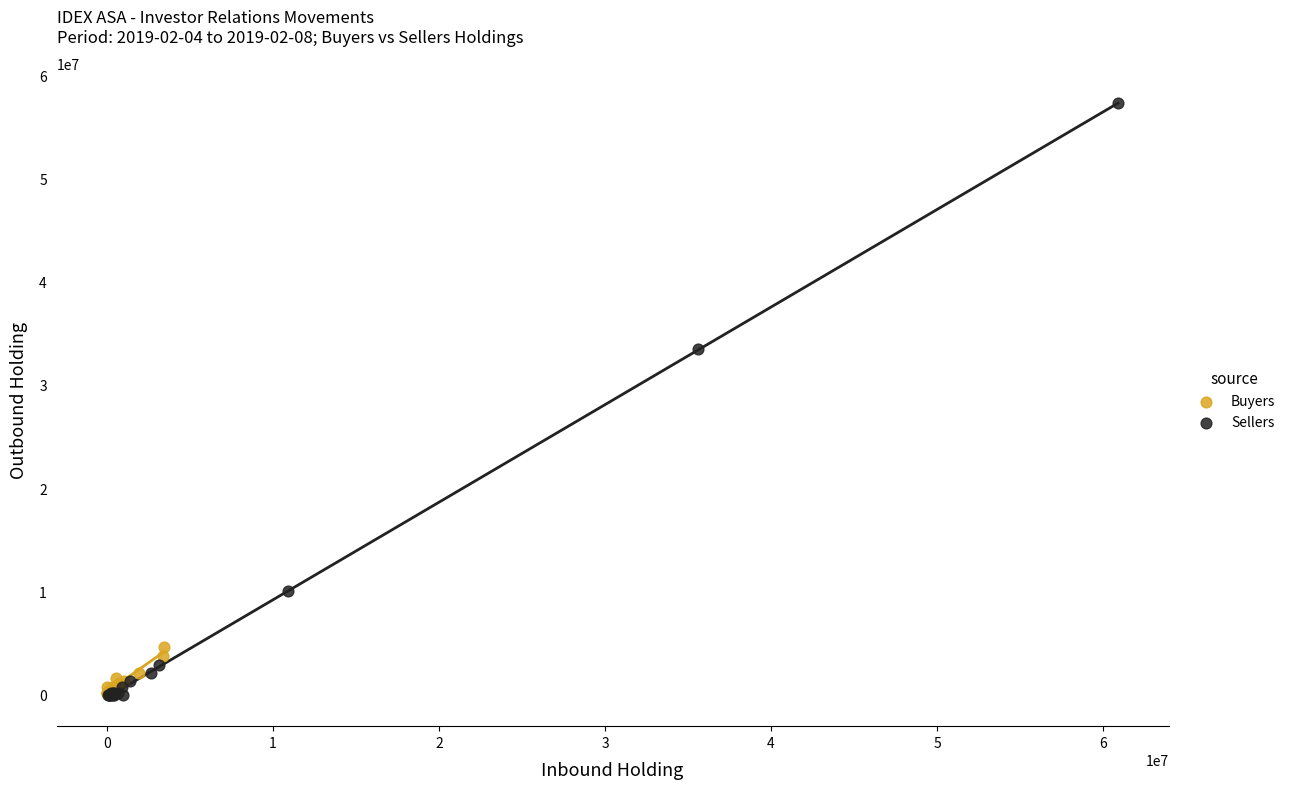

Which series has the largest Y range (max minus min)?

Sellers